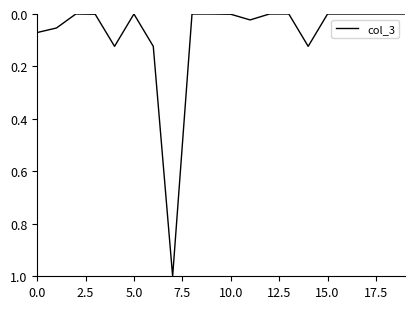

What is the difference between the maximum and minimum values?

1.0